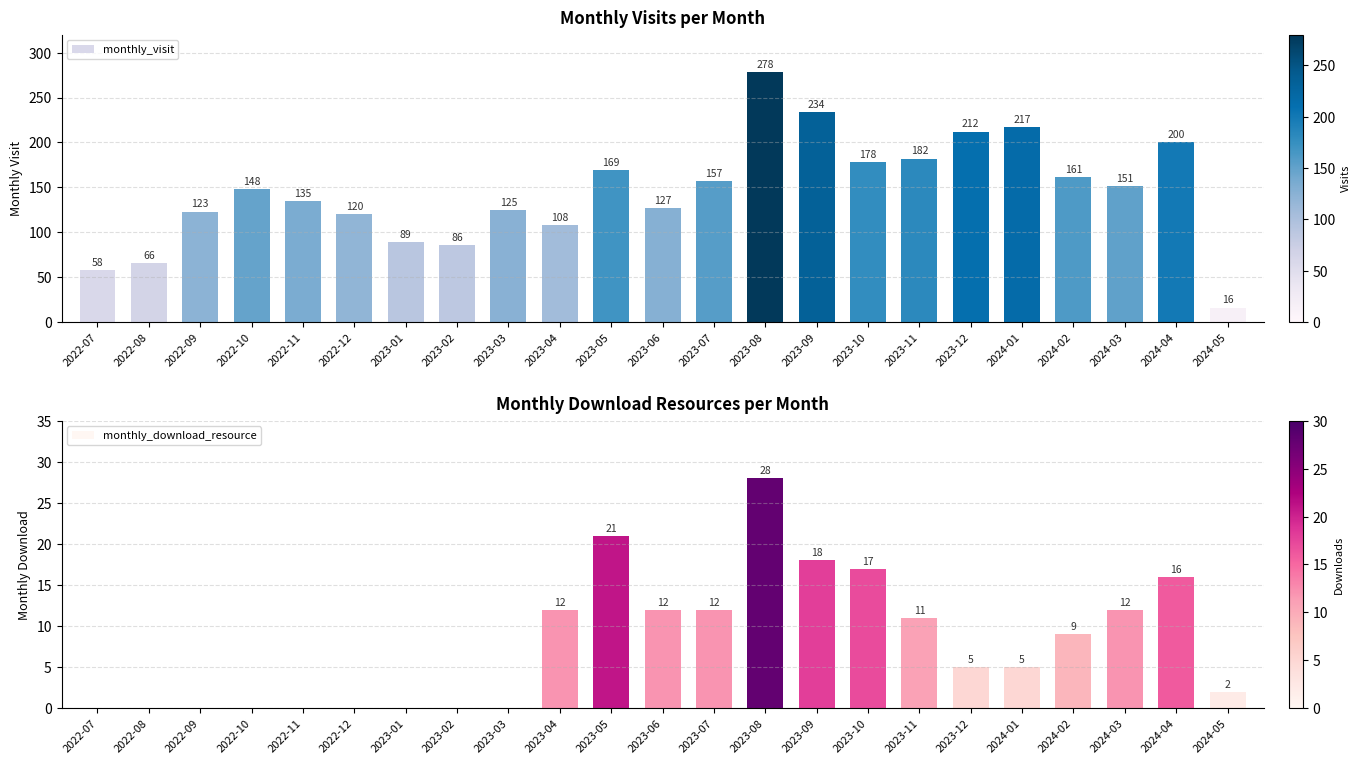

What is the total value across all series at 2024-01?

222